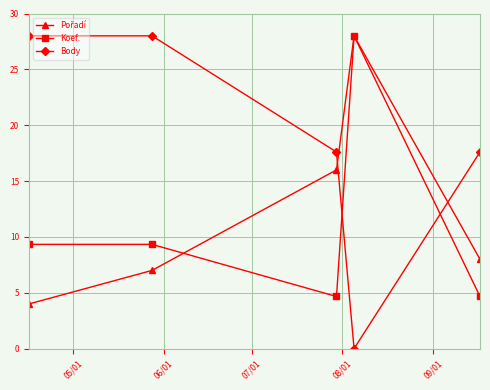

Is this an area chart (filled region under the line)?

No